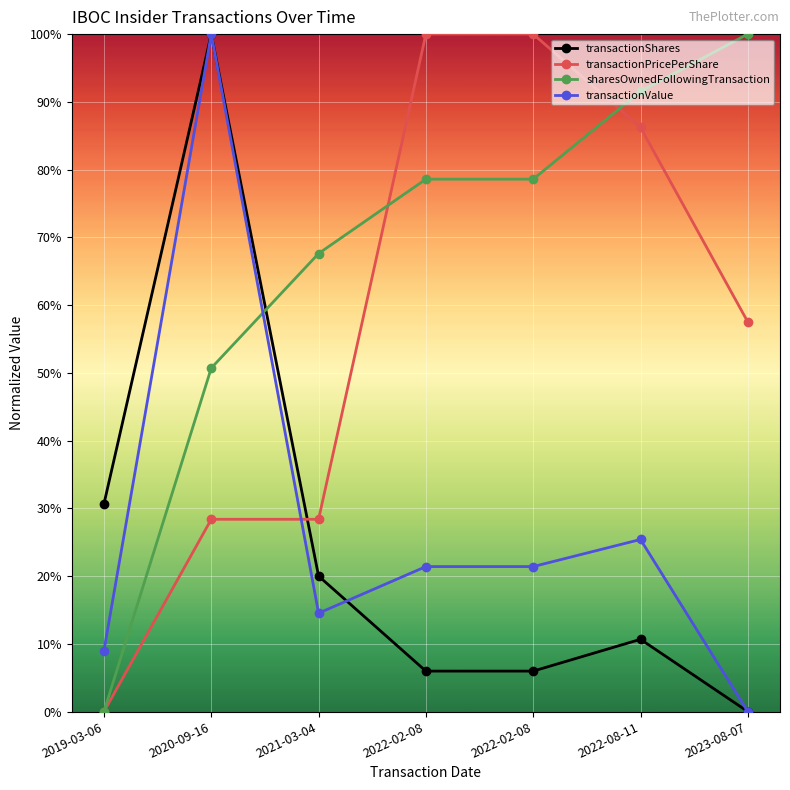

At which label does transactionShares reach its minimum?

2023-08-07